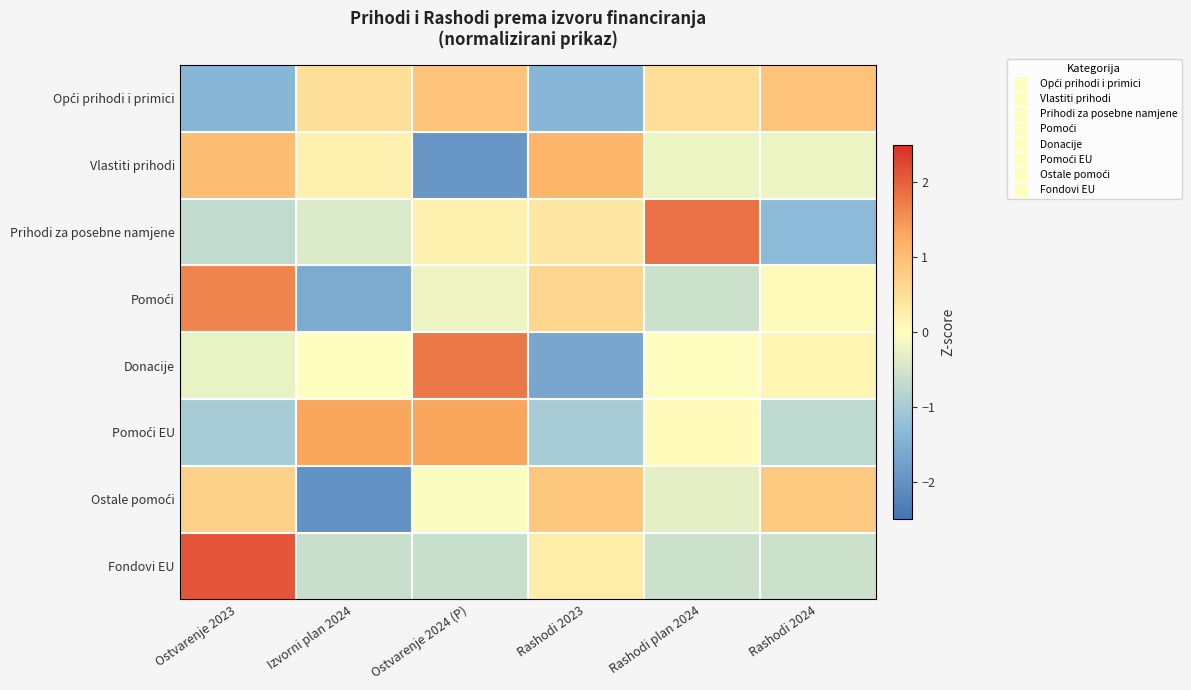

Rank the series at Rashodi 2023 from highest to lowest value.

Vlastiti prihodi, Ostale pomoći, Pomoći, Prihodi za posebne namjene, Fondovi EU, Pomoći EU, Opći prihodi i primici, Donacije